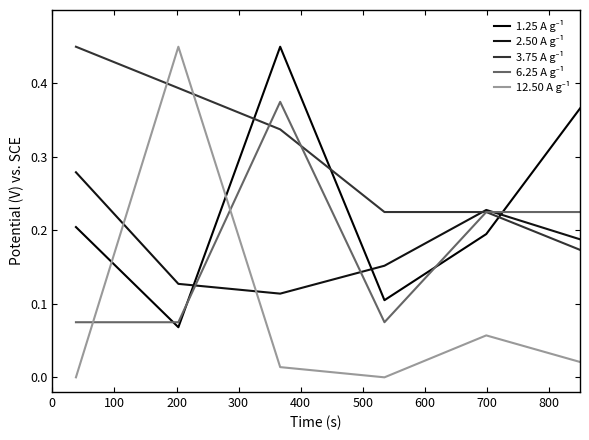

Does the chart display data point markers on the line(s)?

No